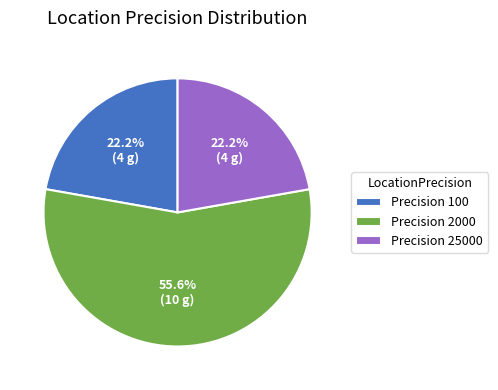

Is there any slice that represents more than half of the pie?

Yes